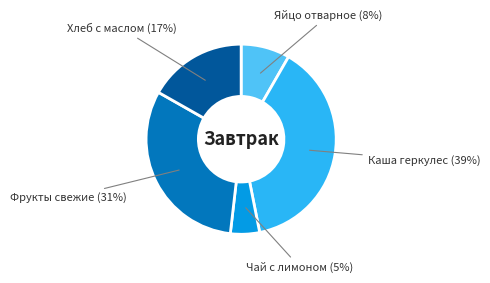

To the nearest percent, what is the difference between the largest and smallest slice percentages?

34%